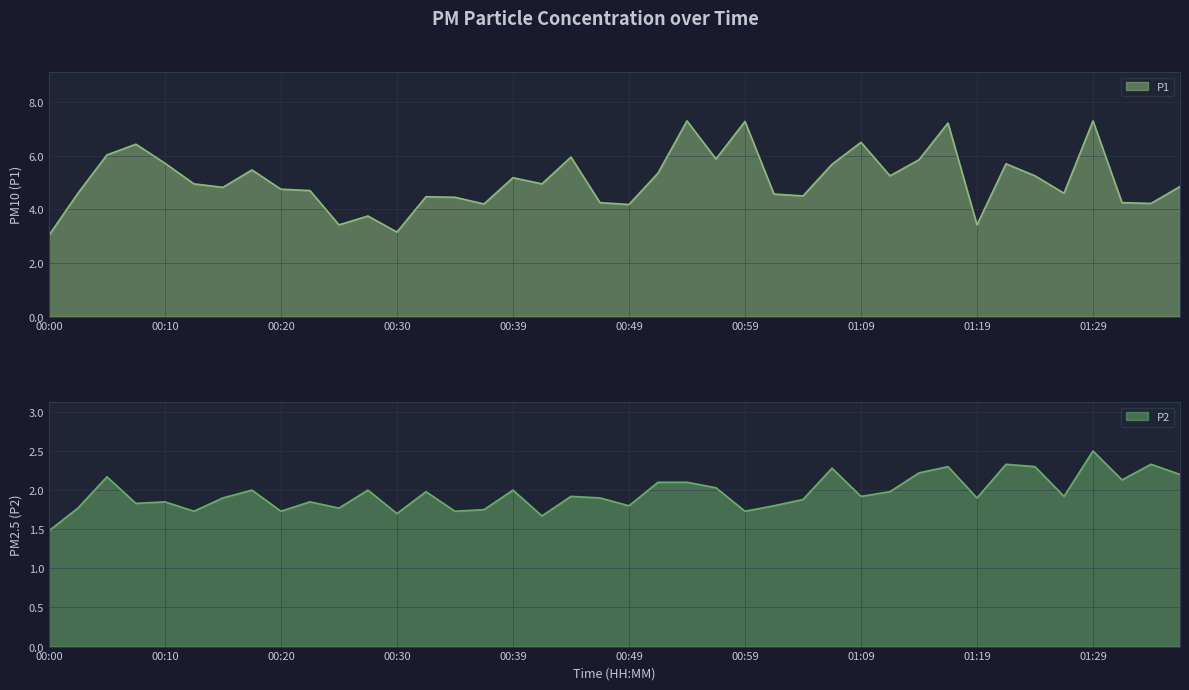

What is the label of the 33rd point from the left?

01:19